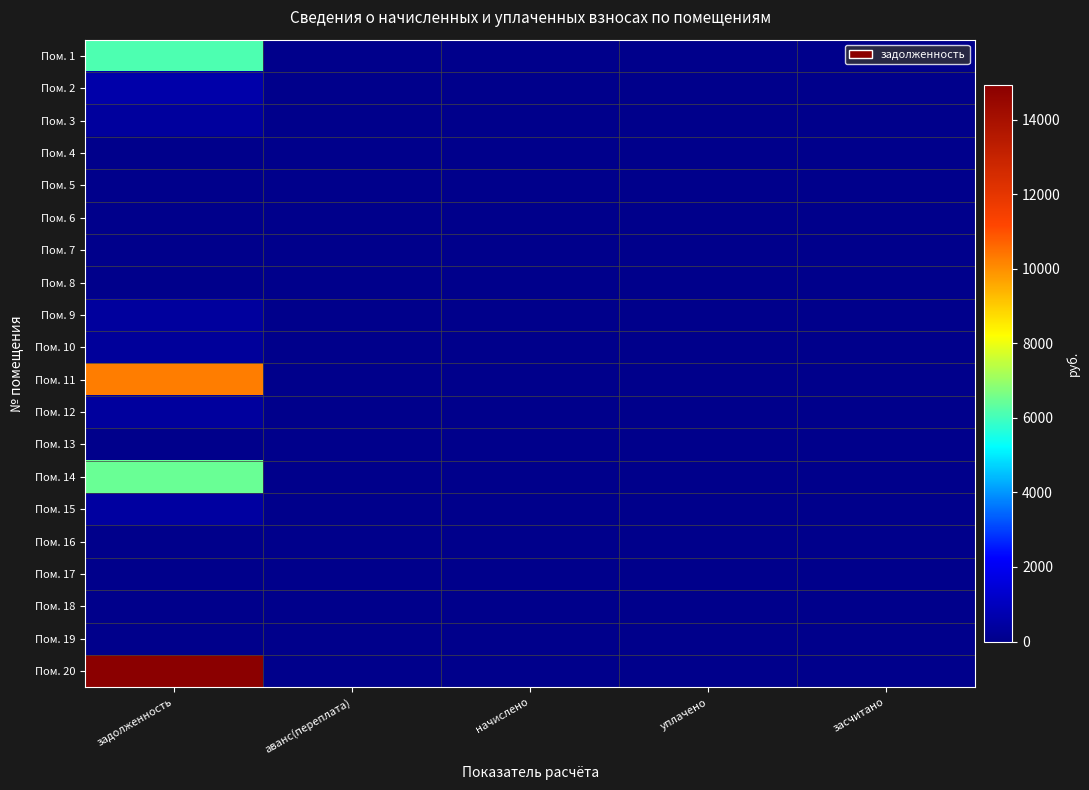

At which category is the sum across all series the highest?

задолженность